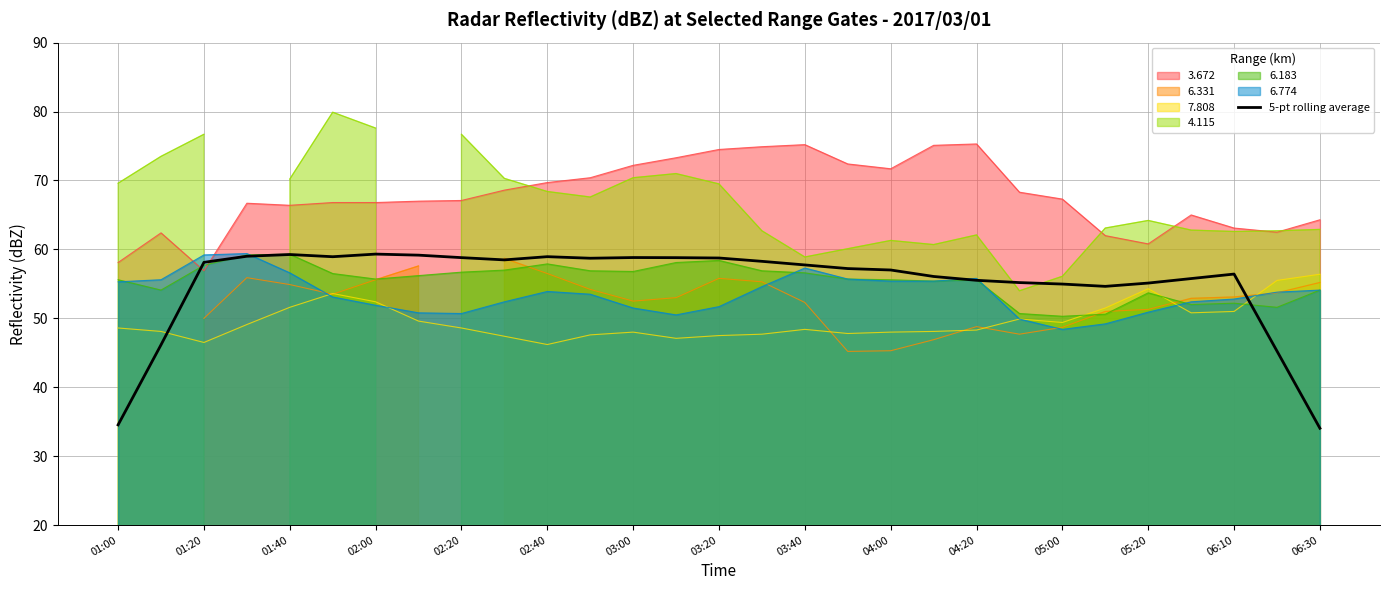

The value of 7.808 at 02:40 is 46.2. True or false?

True